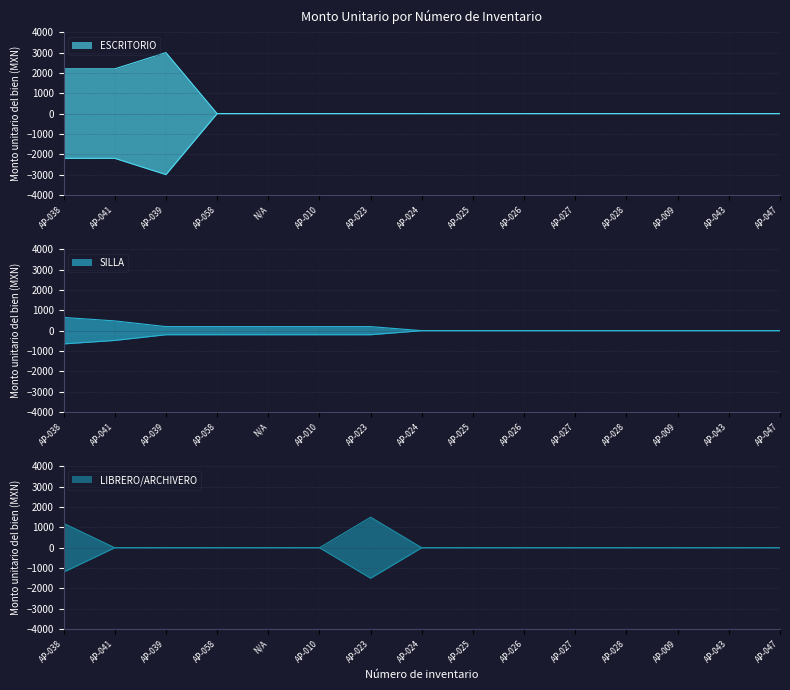

Rank the series by their maximum value, from highest to lowest.

ESCRITORIO, LIBRERO/ARCHIVERO, SILLA